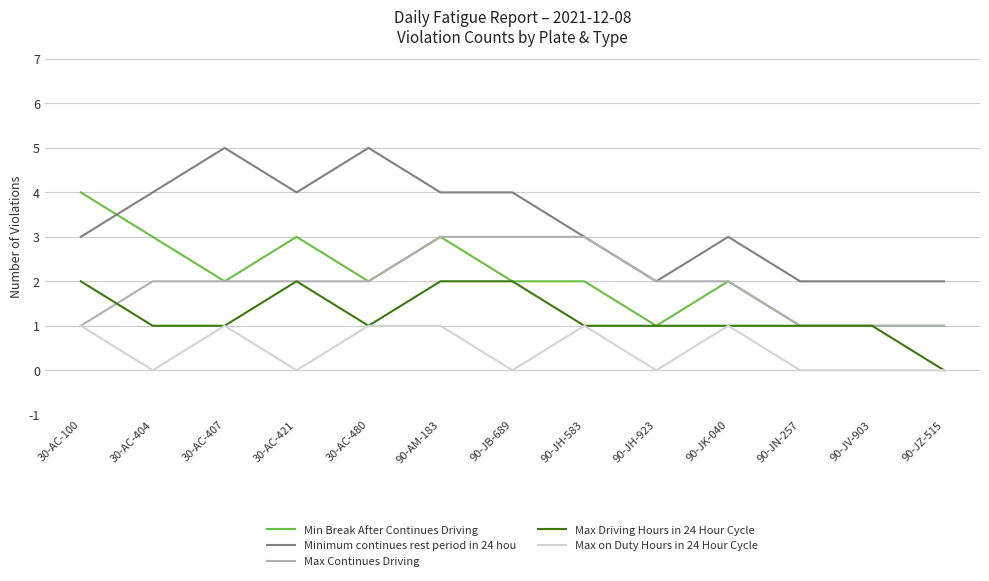

Which series ends up on top after the final intersection of Minimum continues rest period in 24 hou and Min Break After Continues Driving?

Minimum continues rest period in 24 hou